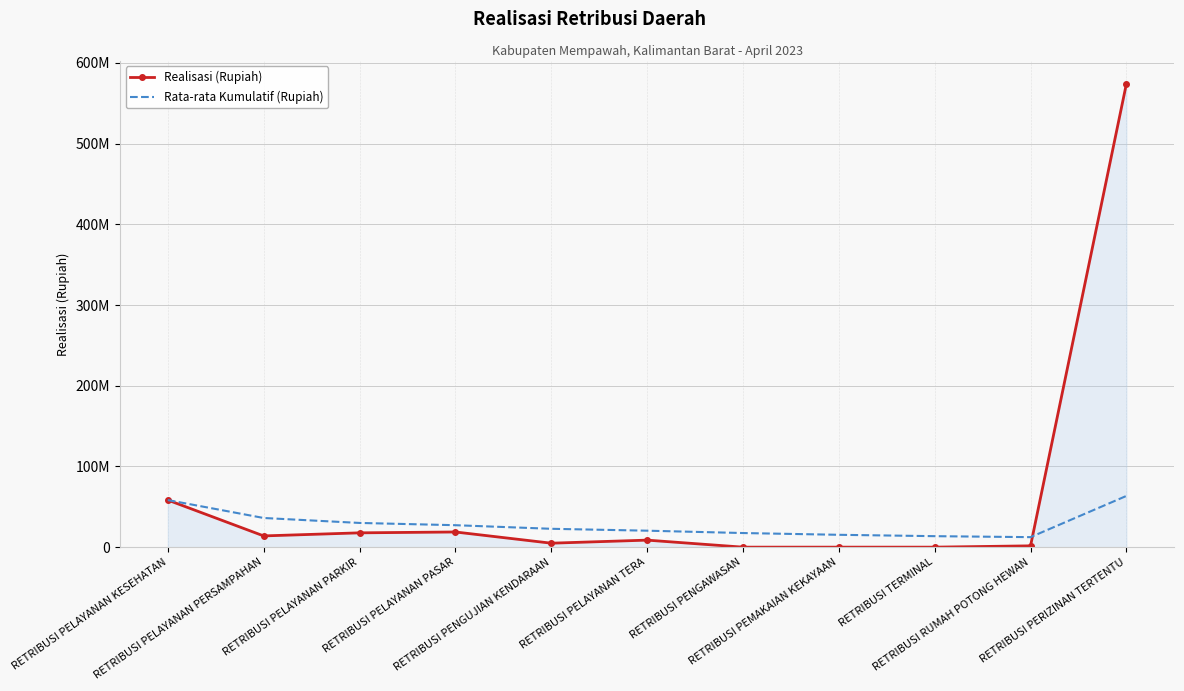

What is the difference between the maximum and minimum values in the Rata-rata Kumulatif (Rupiah) series?

51075533